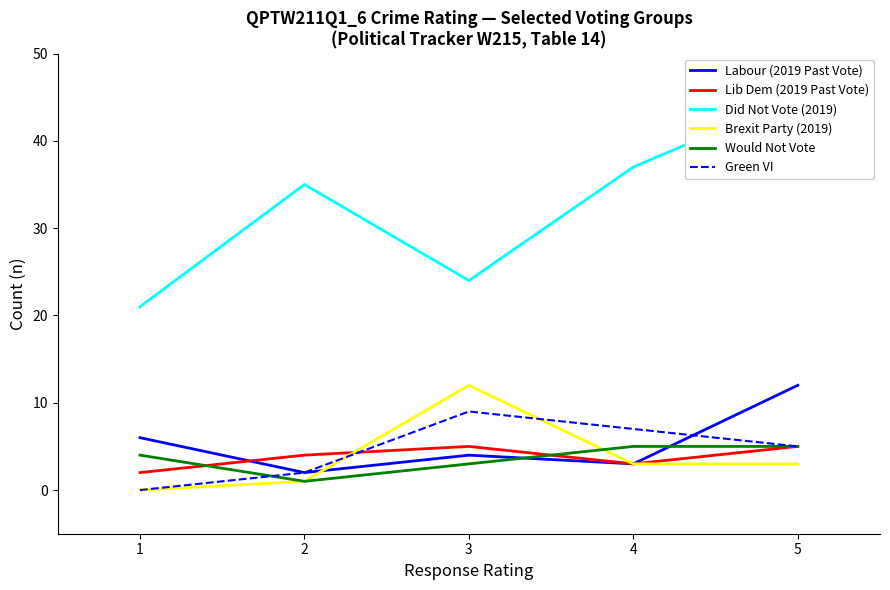

Between 5 and 1, which is larger?

5